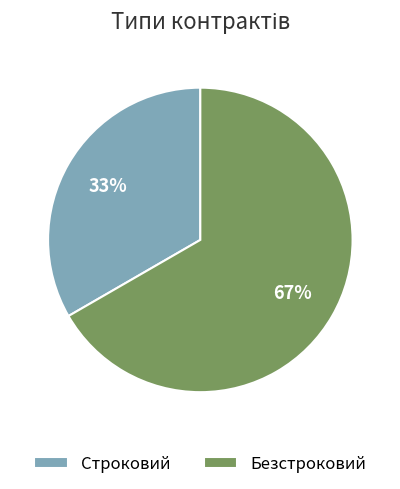

Count the number of slices in the pie.

2